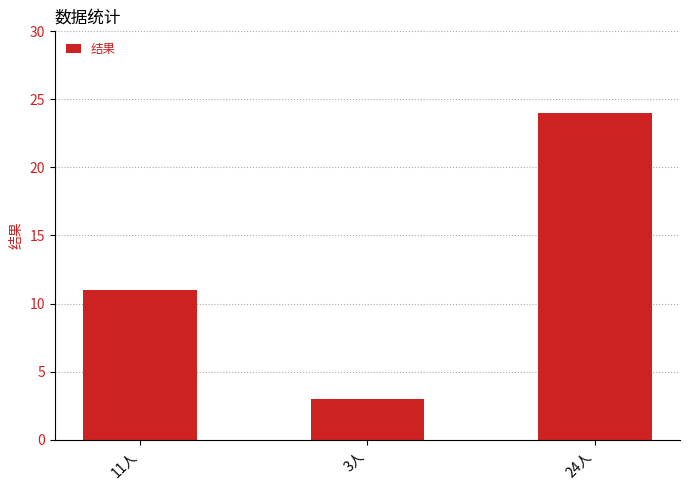

Reading right to left, extract all data points from this chart.

24人=24	3人=3	11人=11